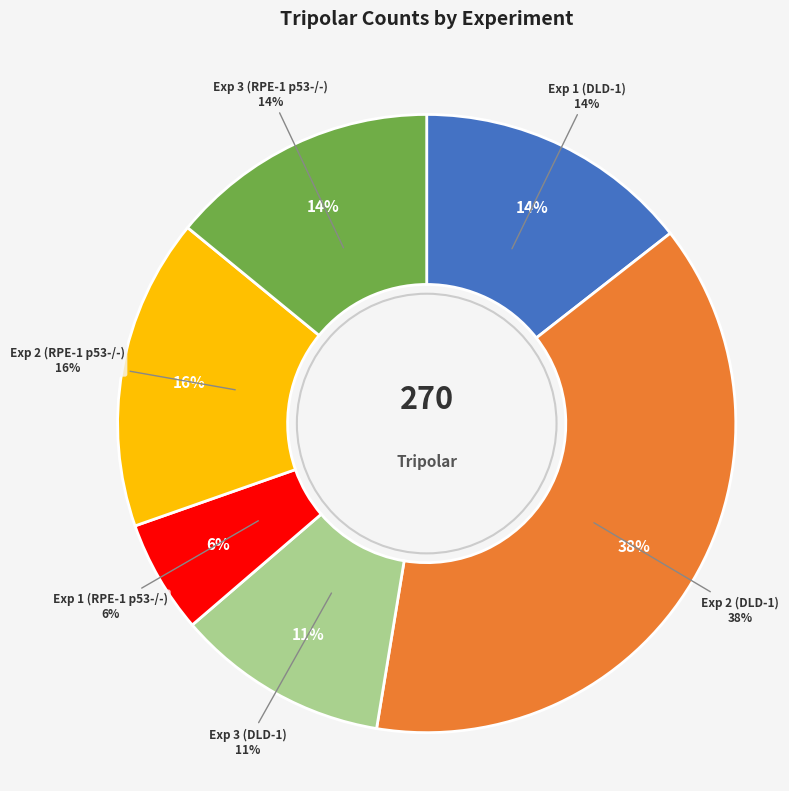

How many slices are in this pie chart?

6